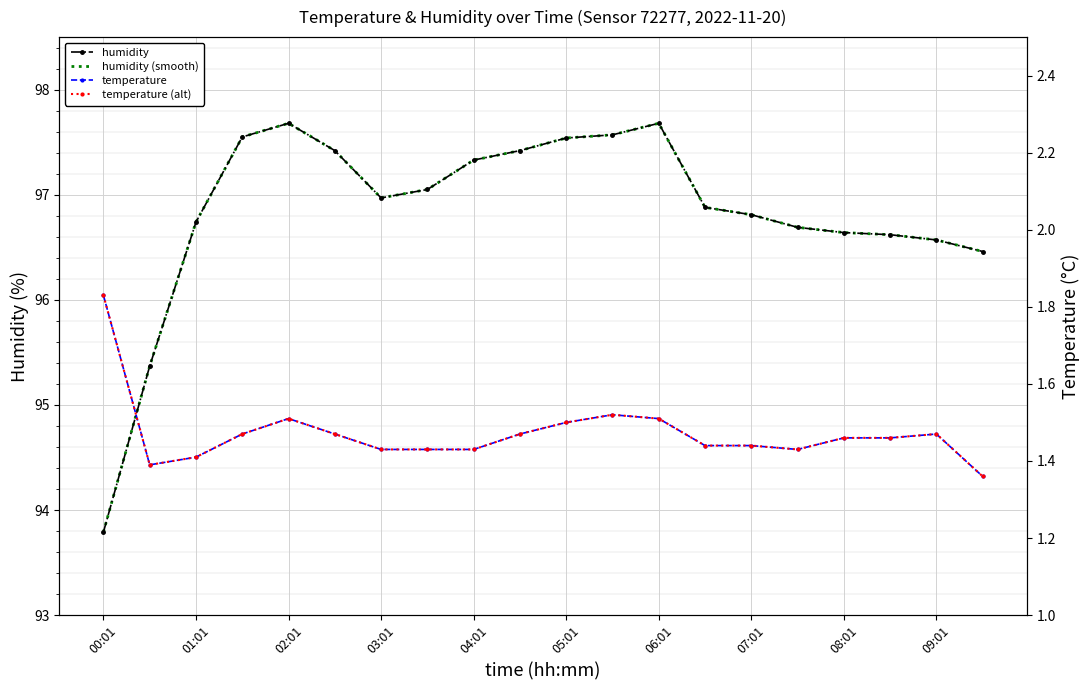

Which series has the largest total across all categories?

humidity